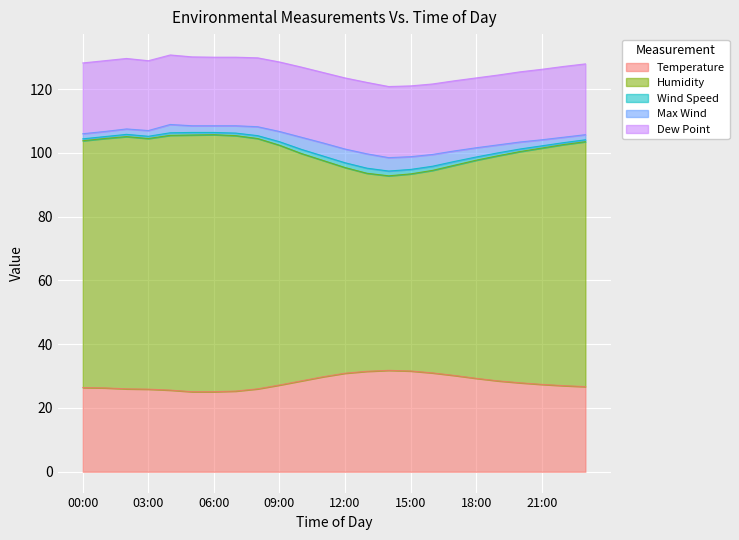

How many lines are shown in the chart?

5